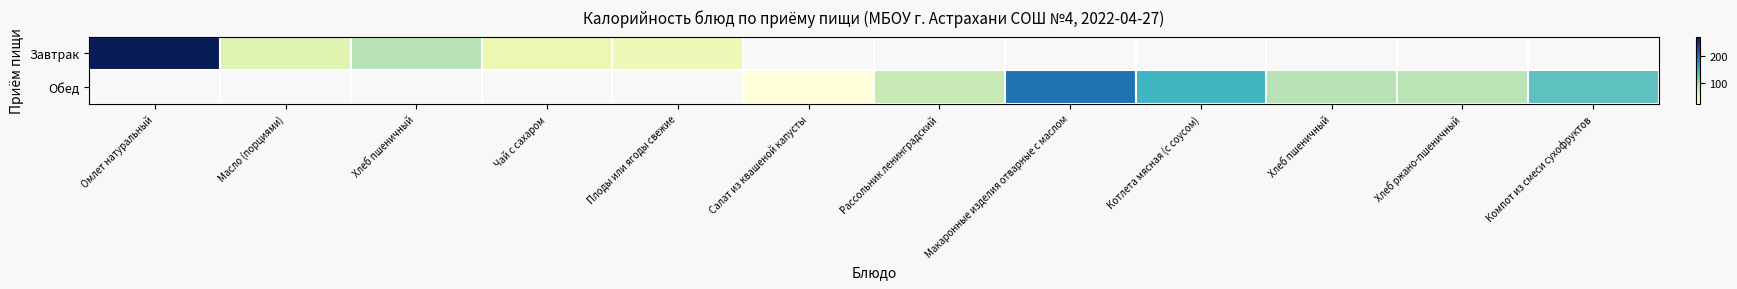

At Омлет натуральный, list the series in order from smallest to largest.

Завтрак, Обед